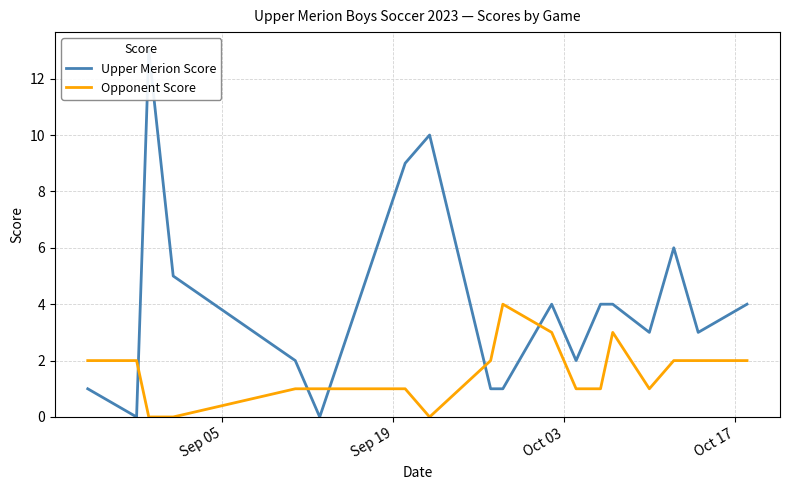

How many intersections are there between Opponent Score and Upper Merion Score?

5